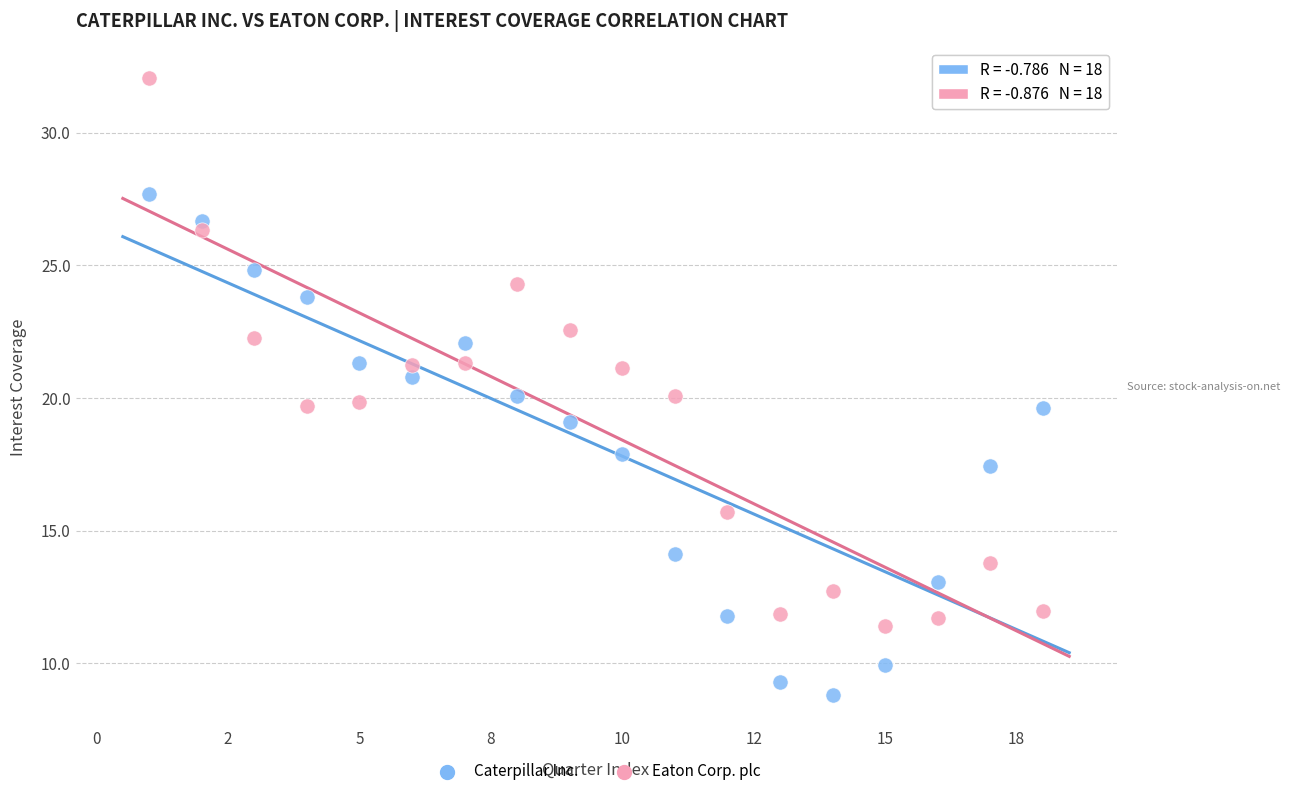

Which series contains the lowest Y value?

Caterpillar Inc.